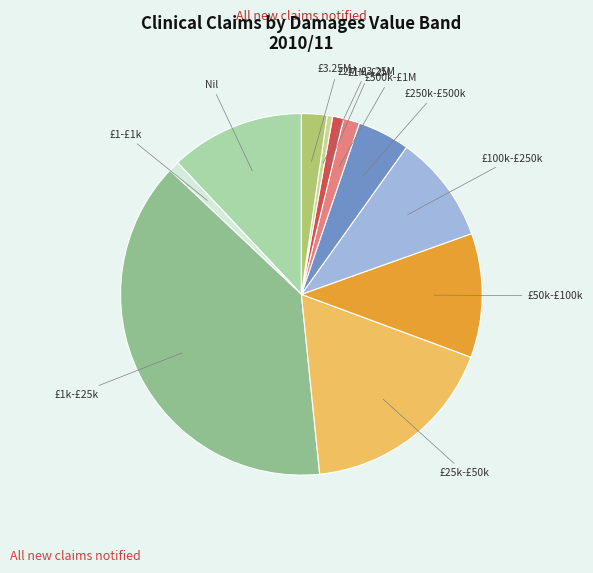

Is the sum of £1-£1k and £1M-£2M greater than half?

No